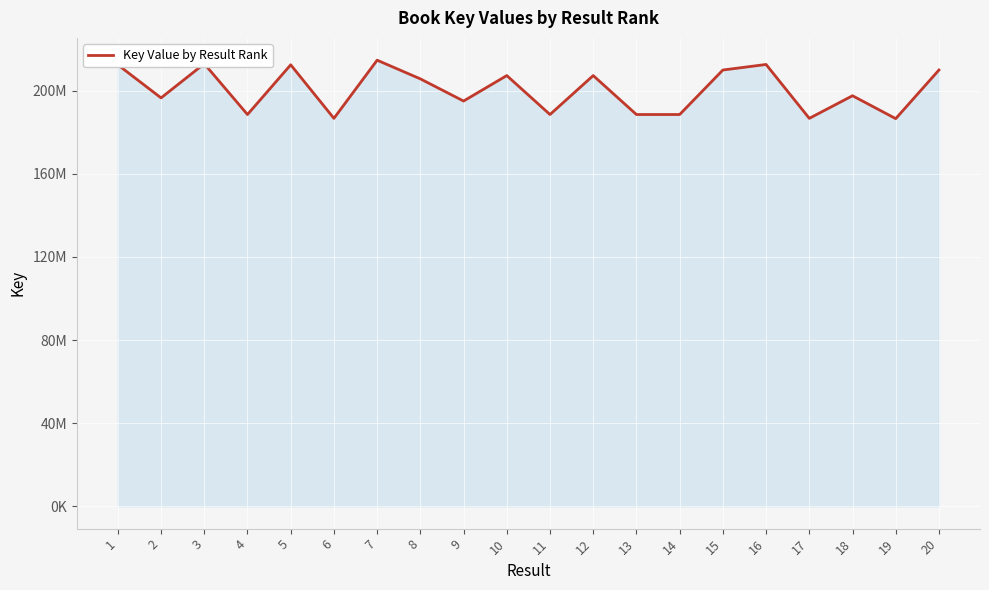

Where is the data nearest to the value 200630961?

18